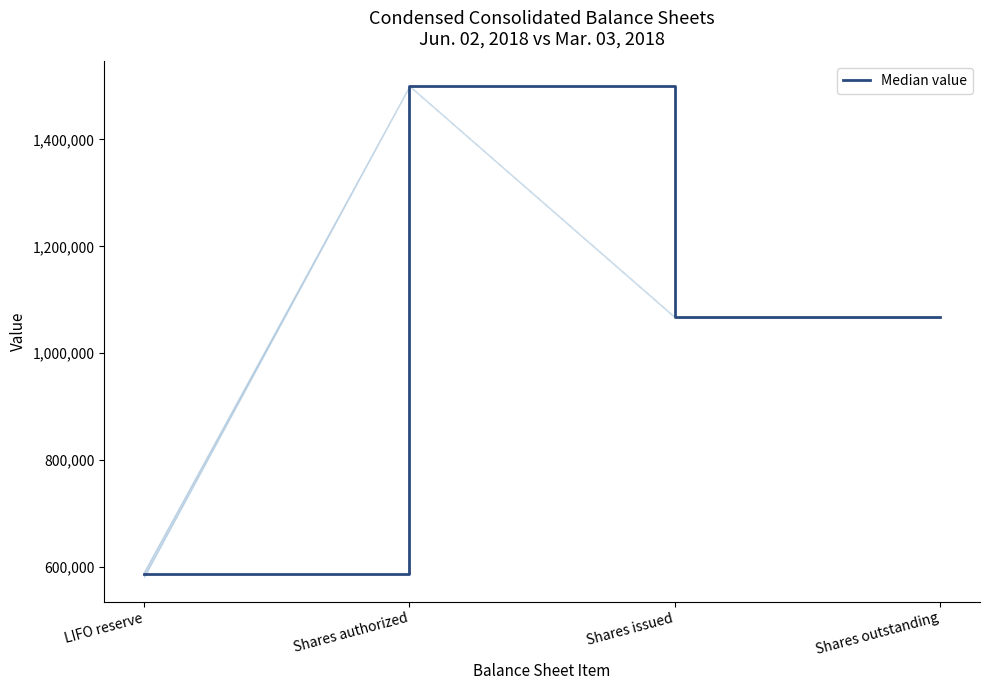

Reading right to left, transcribe all the data shown in this chart.

1067257.5	1067257.5	1500000.0	586073.0